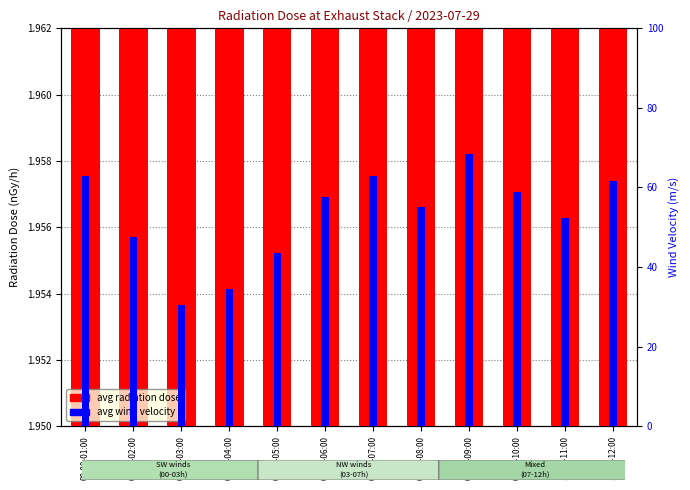

What is the label of the 12th bar from the left?

11:00-12:00